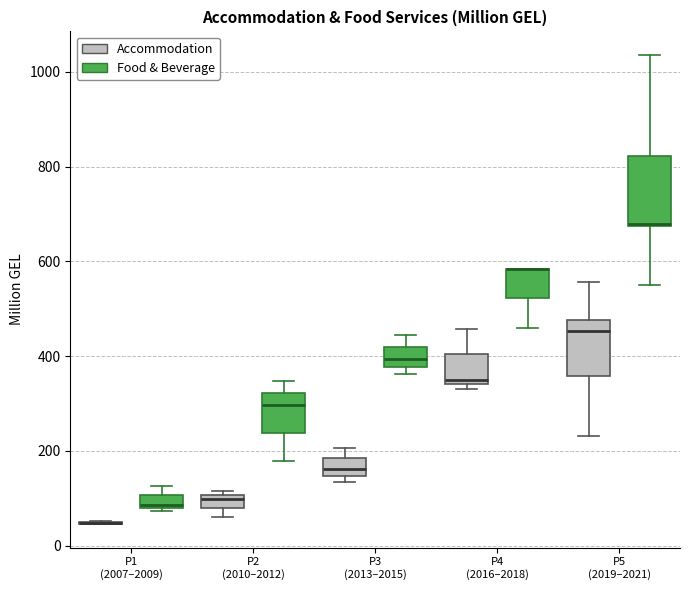

Which box is the tallest, from its lower edge to its upper edge?

P5 (2019–2021) (Food & Beverage)